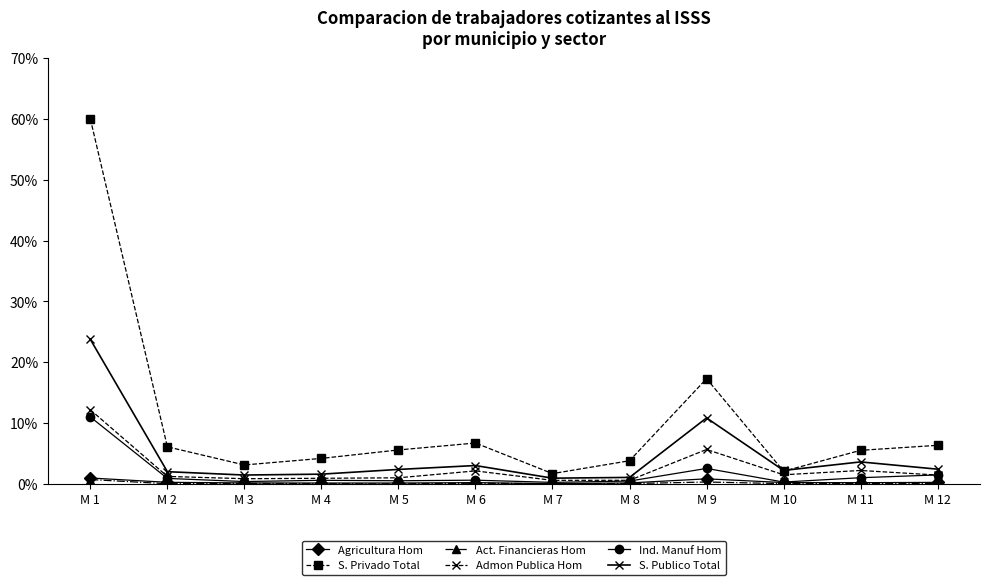

True or false: Agricultura Hom has more than 0 points higher than both neighbors.

True